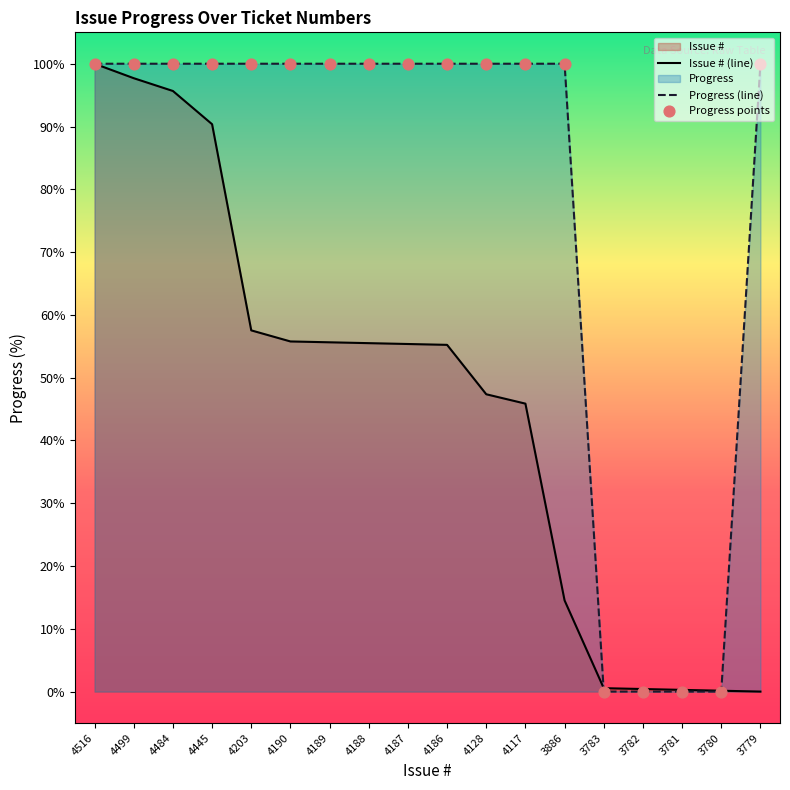

At how many categories does at least one series exceed 75?

14